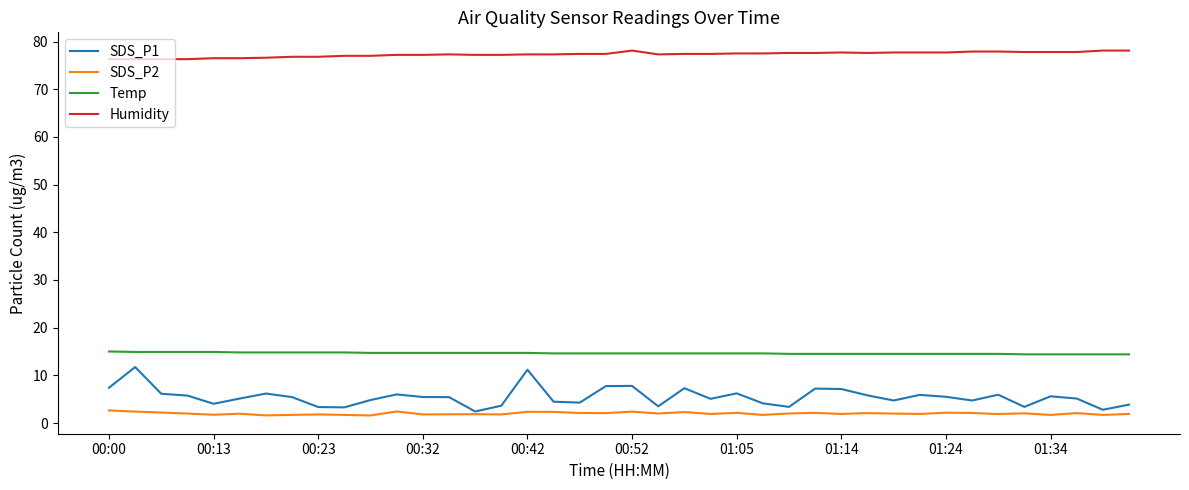

What is the maximum value for Temp?

15.0